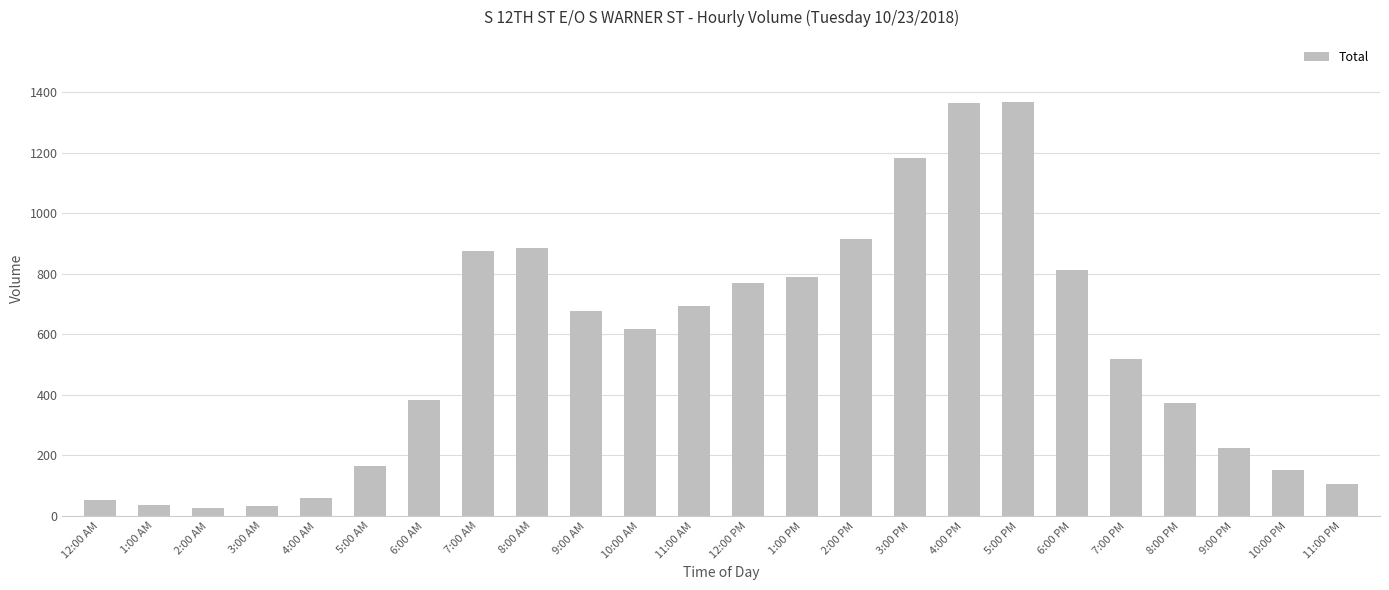

What position from the right is 9:00 PM?

3